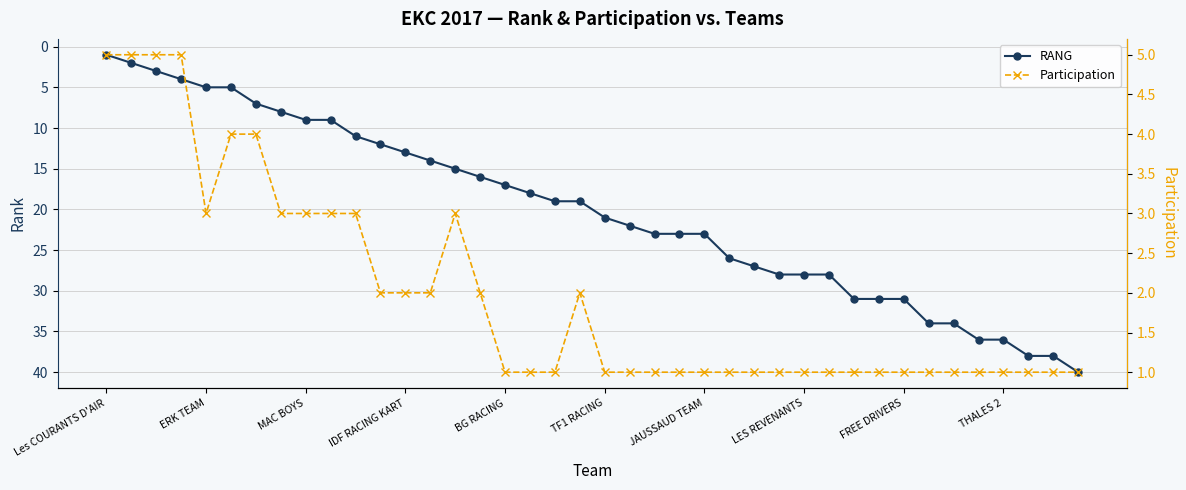

Reading left to right, what are all the values shown in this chart?

RANG: 1	2	3	4	5	5	7	8	9	9	11	12	13	14	15	16	17	18	19	19	21	22	23	23	23	26	27	28	28	28	31	31	31	34	34	36	36	38	38	40
Participation: 5	5	5	5	3	4	4	3	3	3	3	2	2	2	3	2	1	1	1	2	1	1	1	1	1	1	1	1	1	1	1	1	1	1	1	1	1	1	1	1